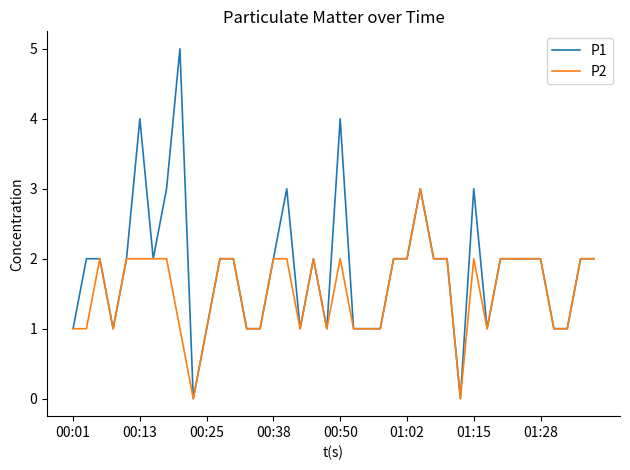

List the series in order of their overall mean, lowest first.

P2, P1